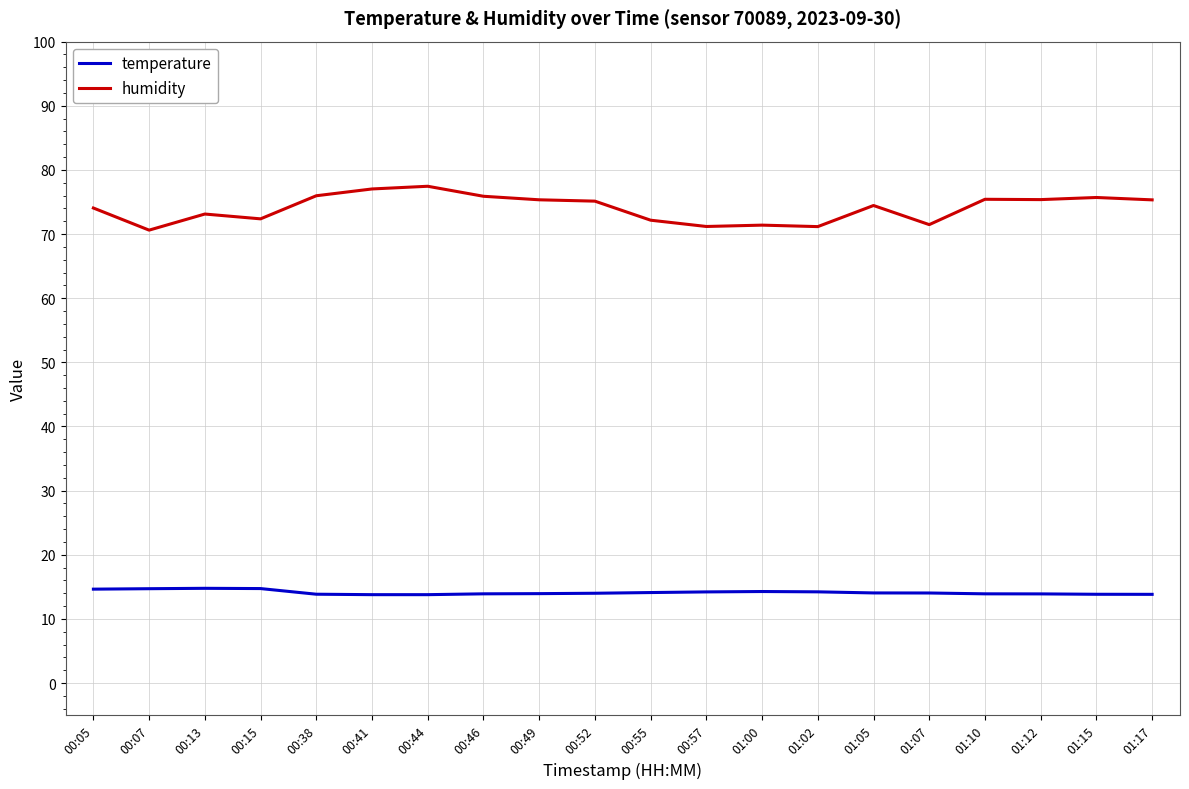

Which series has the largest total across all categories?

humidity